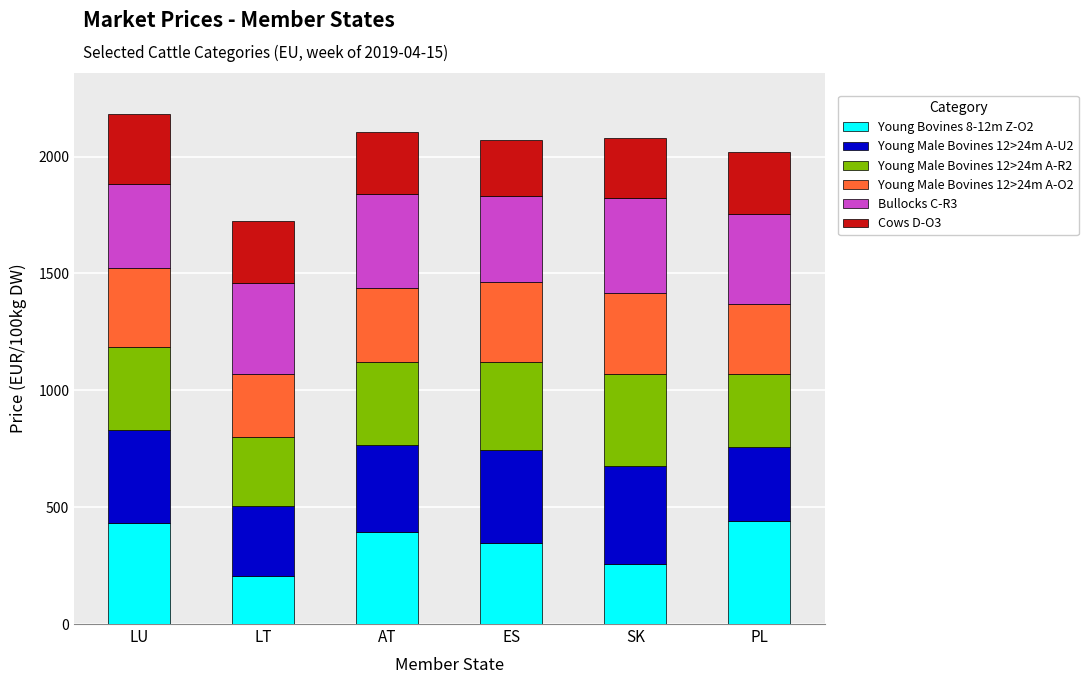

Count the number of categories in the chart.

6